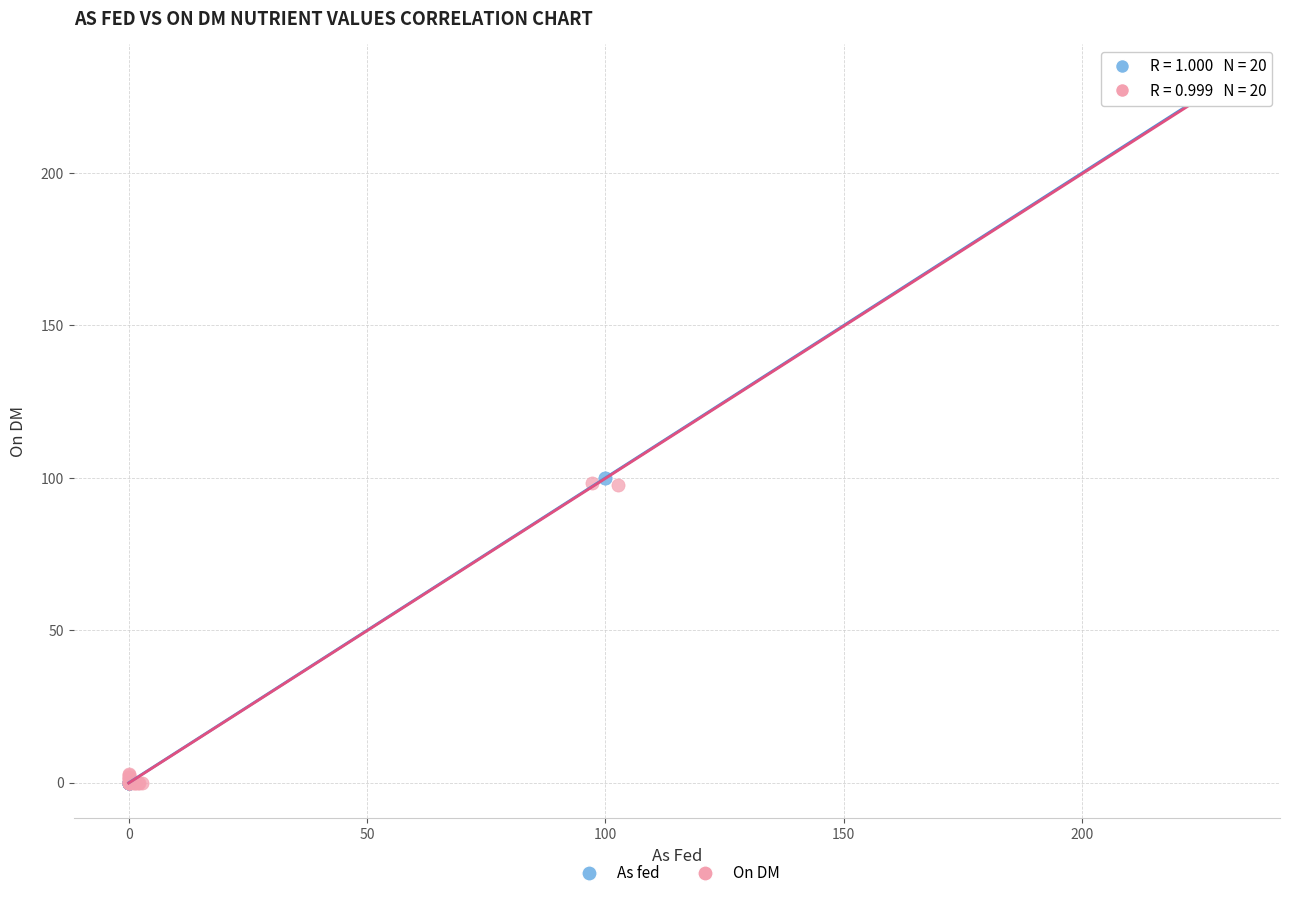

Which series has the widest spread of Y values?

On DM